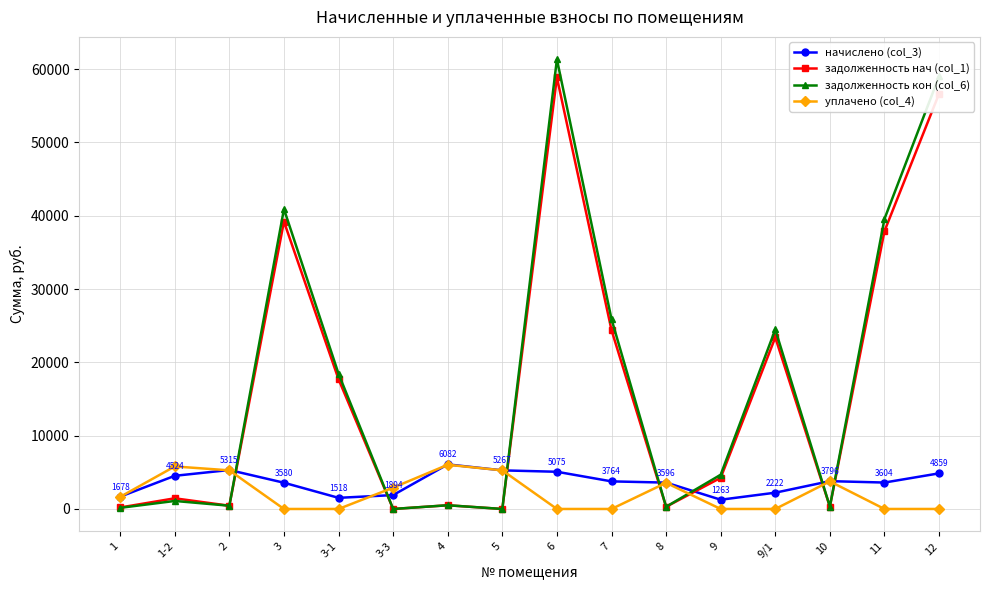

True or false: задолженность нач (col_1) and уплачено (col_4) intersect in this chart.

True